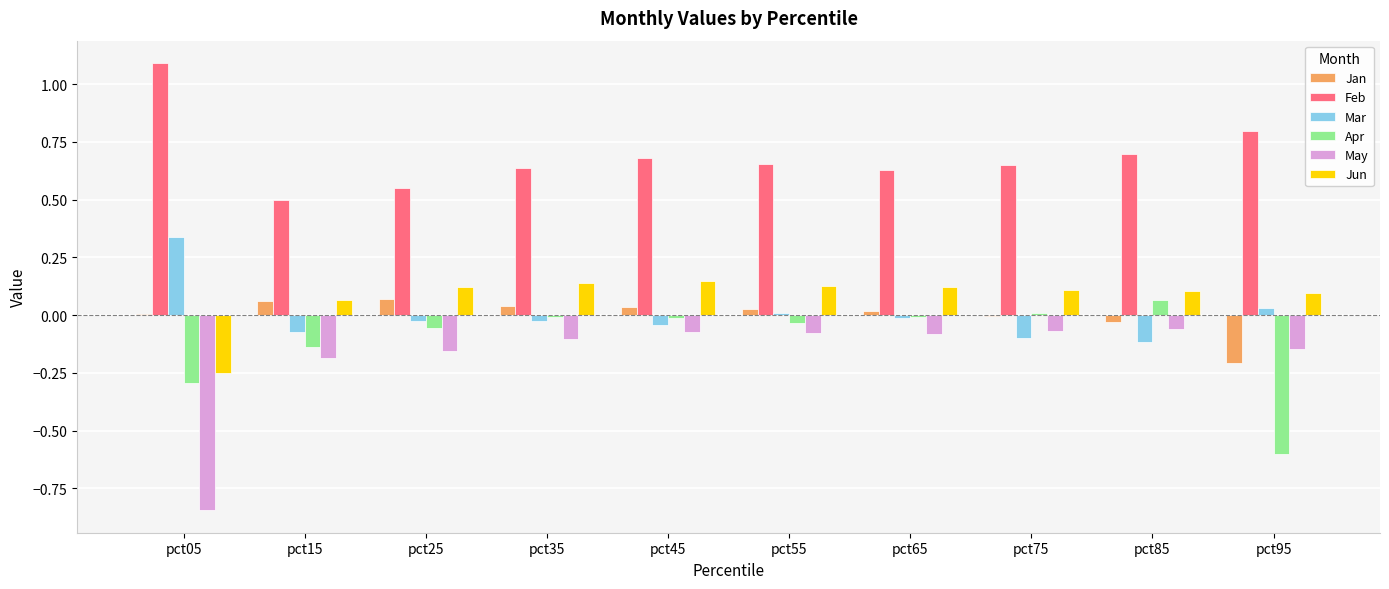

What is the sum of all May values?

-1.8